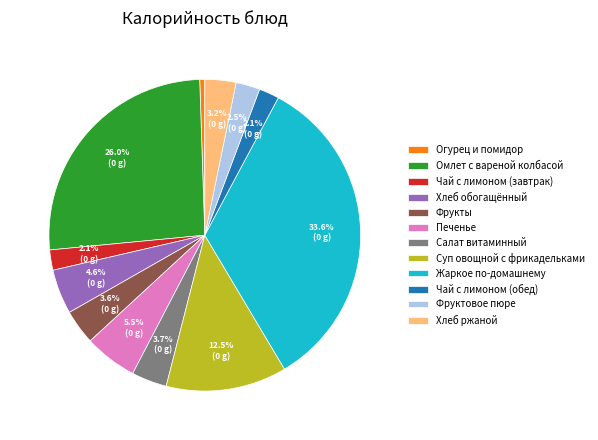

Which slice is the smallest?

Огурец и помидор